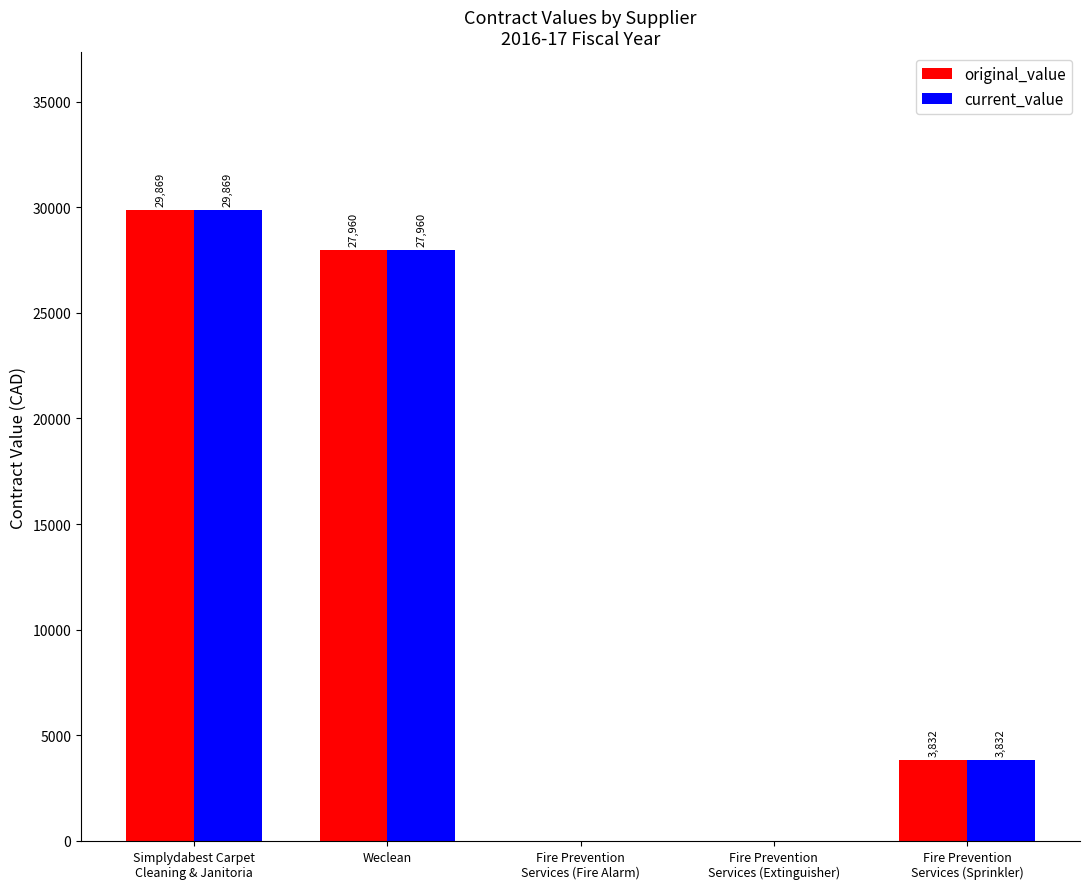

How many groups of bars are there?

5